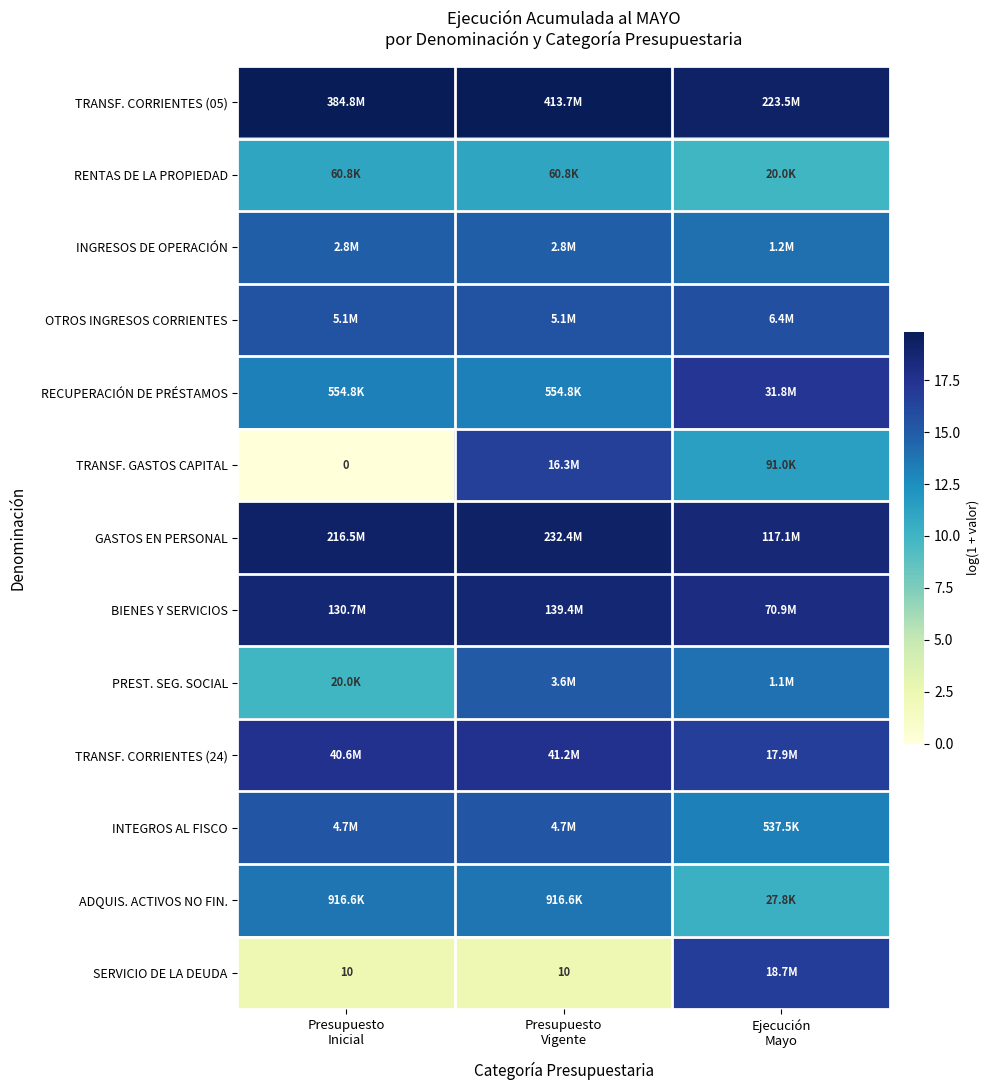

At how many categories does at least one series exceed 5?

3